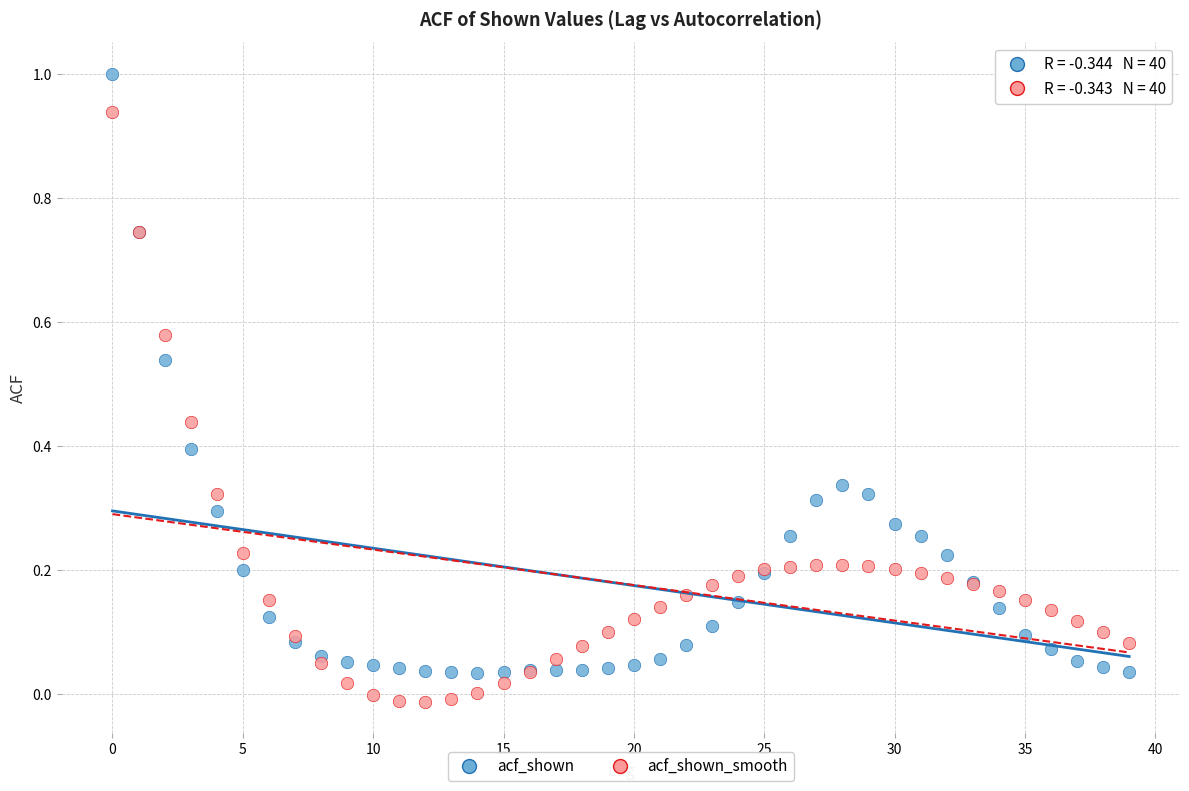

Which series contains the lowest Y value?

acf_shown_smooth